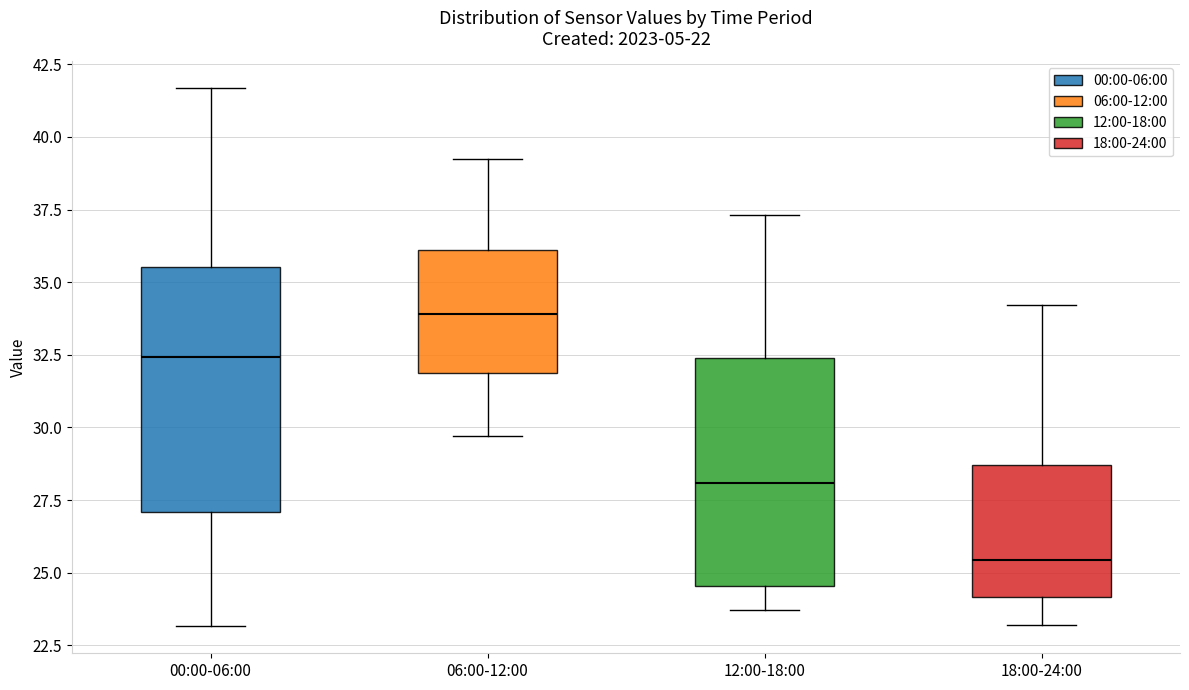

Which box's median line is the highest?

06:00-12:00